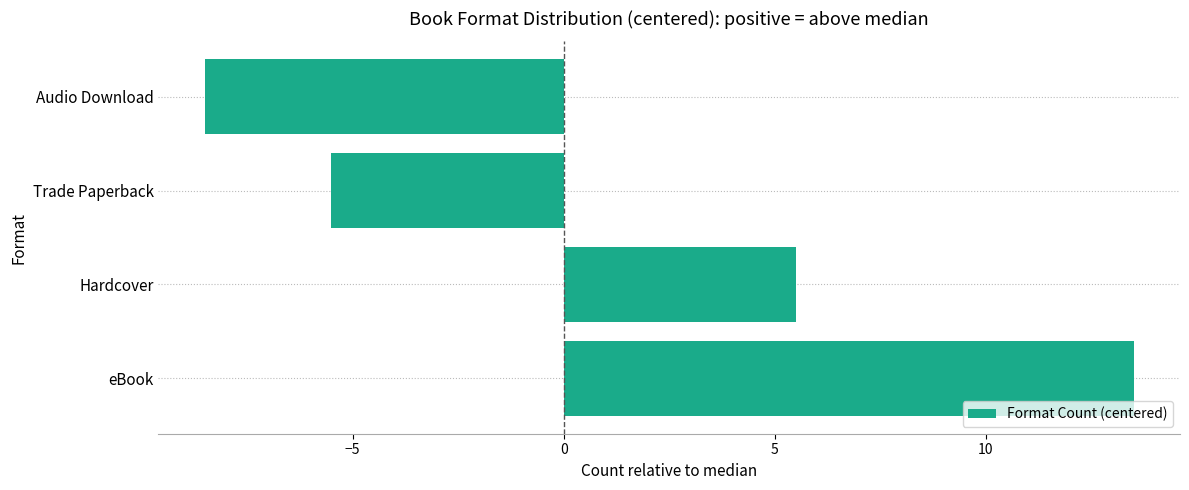

True or false: the data shows 2.6 at Hardcover.

False